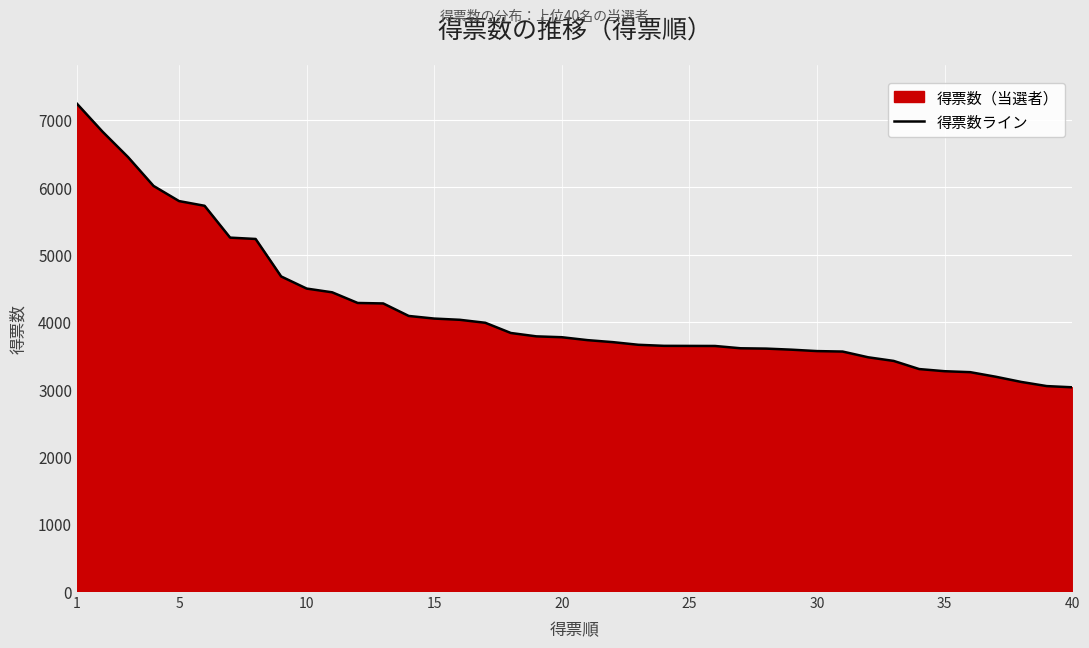

What is the difference between the maximum and minimum values?

4213.0